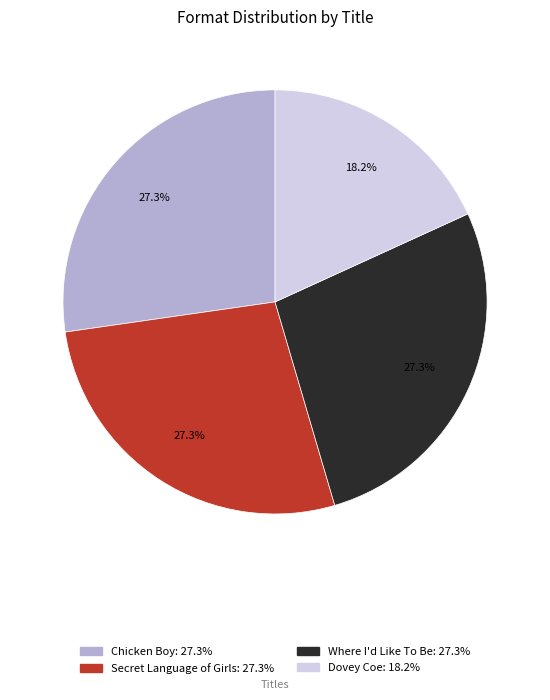

To the nearest percent, what portion does Dovey Coe represent?

18%